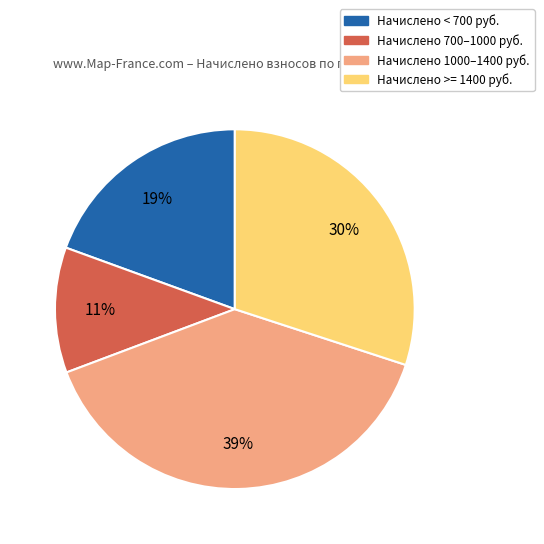

Is there any slice that represents more than half of the pie?

No